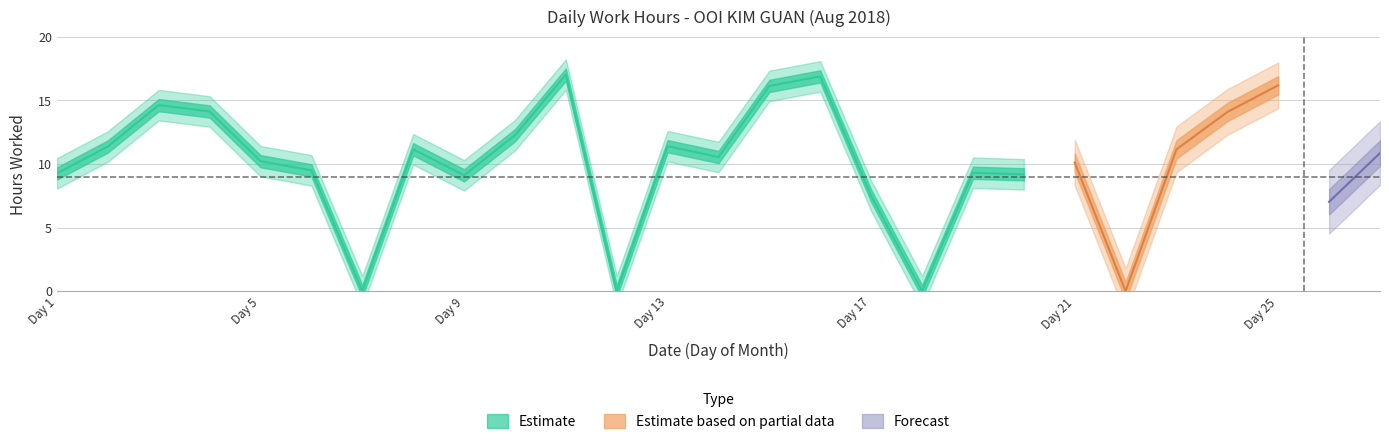

Rank the categories by value from highest to lowest.

11, 16, 25, 15, 3, 4, 24, 10, 13, 2, 8, 23, 27, 14, 5, 21, 6, 19, 1, 20, 9, 17, 26, 7, 12, 18, 22